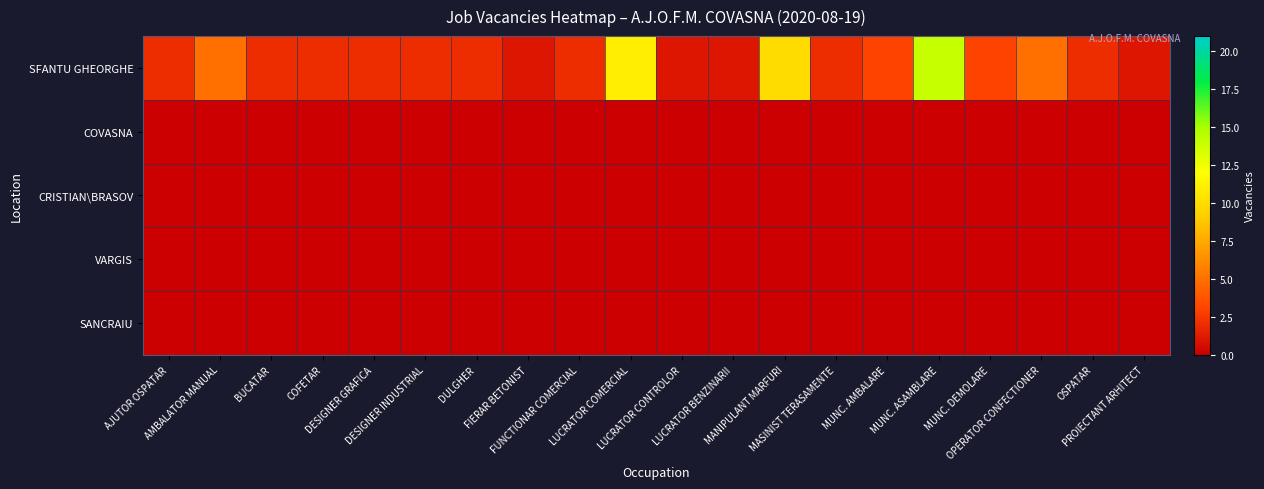

Reading left to right, transcribe all the data shown in this chart.

SFANTU GHEORGHE: AJUTOR OSPATAR=2	AMBALATOR MANUAL=5	BUCATAR=2	COFETAR=2	DESIGNER GRAFICA=2	DESIGNER INDUSTRIAL=2	DULGHER=2	FIERAR BETONIST=1	FUNCTIONAR COMERCIAL=2	LUCRATOR COMERCIAL=11	LUCRATOR CONTROLOR=1	LUCRATOR BENZINARII=1	MANIPULANT MARFURI=10	MASINIST TERASAMENTE=2	MUNC. AMBALARE=3	MUNC. ASAMBLARE=14	MUNC. DEMOLARE=3	OPERATOR CONFECTIONER=5	OSPATAR=2	PROIECTANT ARHITECT=1
COVASNA: AJUTOR OSPATAR=0	AMBALATOR MANUAL=0	BUCATAR=0	COFETAR=0	DESIGNER GRAFICA=0	DESIGNER INDUSTRIAL=0	DULGHER=0	FIERAR BETONIST=0	FUNCTIONAR COMERCIAL=0	LUCRATOR COMERCIAL=0	LUCRATOR CONTROLOR=0	LUCRATOR BENZINARII=0	MANIPULANT MARFURI=0	MASINIST TERASAMENTE=0	MUNC. AMBALARE=0	MUNC. ASAMBLARE=0	MUNC. DEMOLARE=0	OPERATOR CONFECTIONER=0	OSPATAR=0	PROIECTANT ARHITECT=0
CRISTIAN\BRASOV: AJUTOR OSPATAR=0	AMBALATOR MANUAL=0	BUCATAR=0	COFETAR=0	DESIGNER GRAFICA=0	DESIGNER INDUSTRIAL=0	DULGHER=0	FIERAR BETONIST=0	FUNCTIONAR COMERCIAL=0	LUCRATOR COMERCIAL=0	LUCRATOR CONTROLOR=0	LUCRATOR BENZINARII=0	MANIPULANT MARFURI=0	MASINIST TERASAMENTE=0	MUNC. AMBALARE=0	MUNC. ASAMBLARE=0	MUNC. DEMOLARE=0	OPERATOR CONFECTIONER=0	OSPATAR=0	PROIECTANT ARHITECT=0
VARGIS: AJUTOR OSPATAR=0	AMBALATOR MANUAL=0	BUCATAR=0	COFETAR=0	DESIGNER GRAFICA=0	DESIGNER INDUSTRIAL=0	DULGHER=0	FIERAR BETONIST=0	FUNCTIONAR COMERCIAL=0	LUCRATOR COMERCIAL=0	LUCRATOR CONTROLOR=0	LUCRATOR BENZINARII=0	MANIPULANT MARFURI=0	MASINIST TERASAMENTE=0	MUNC. AMBALARE=0	MUNC. ASAMBLARE=0	MUNC. DEMOLARE=0	OPERATOR CONFECTIONER=0	OSPATAR=0	PROIECTANT ARHITECT=0
SANCRAIU: AJUTOR OSPATAR=0	AMBALATOR MANUAL=0	BUCATAR=0	COFETAR=0	DESIGNER GRAFICA=0	DESIGNER INDUSTRIAL=0	DULGHER=0	FIERAR BETONIST=0	FUNCTIONAR COMERCIAL=0	LUCRATOR COMERCIAL=0	LUCRATOR CONTROLOR=0	LUCRATOR BENZINARII=0	MANIPULANT MARFURI=0	MASINIST TERASAMENTE=0	MUNC. AMBALARE=0	MUNC. ASAMBLARE=0	MUNC. DEMOLARE=0	OPERATOR CONFECTIONER=0	OSPATAR=0	PROIECTANT ARHITECT=0